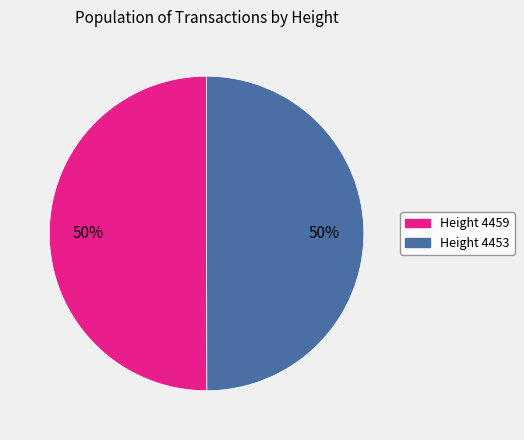

To the nearest percent, what percentage of the pie is Height 4459?

50%